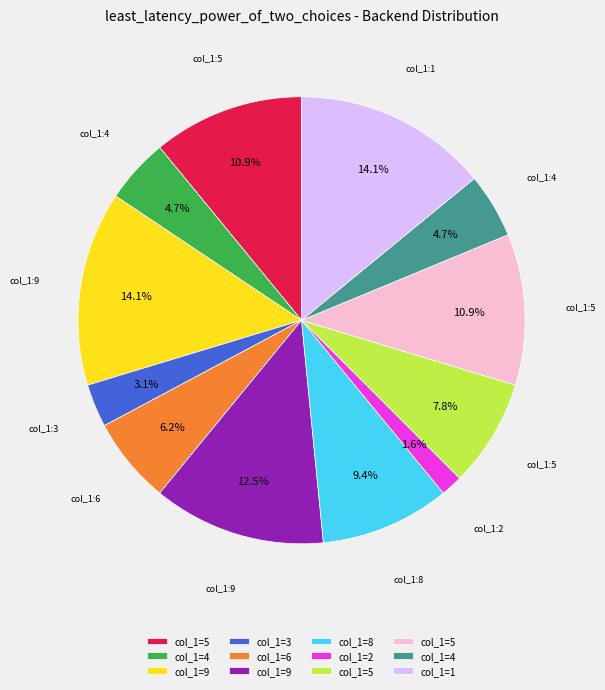

To the nearest percent, what is the average slice percentage?

8%